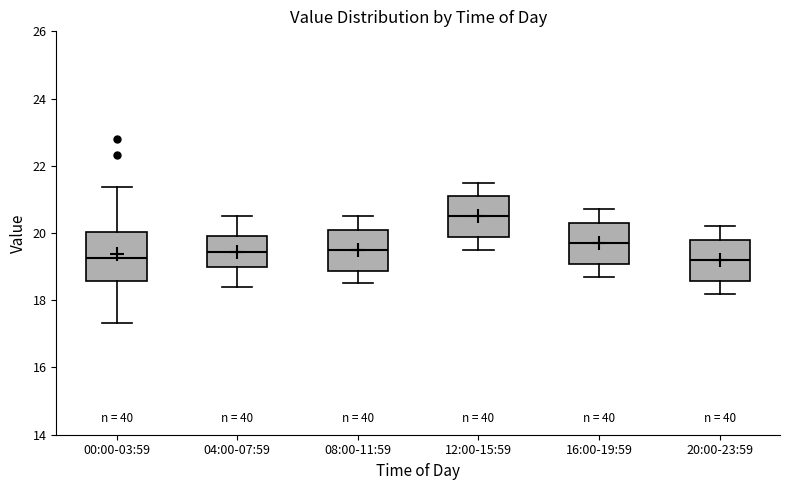

Reading left to right, read every box against the y-axis: the position of its median line, the range the box covers, and the ends of its whiskers. The values are not printed on the chart, so give them approximately, as read against the axis.

00:00-03:59: median 19.2, box 18.6 to 20.0, whiskers 17.4 to 21.4
04:00-07:59: median 19.4, box 19.0 to 20.0, whiskers 18.4 to 20.6
08:00-11:59: median 19.6, box 18.8 to 20.2, whiskers 18.6 to 20.6
12:00-15:59: median 20.6, box 19.8 to 21.2, whiskers 19.6 to 21.6
16:00-19:59: median 19.8, box 19.0 to 20.4, whiskers 18.8 to 20.8
20:00-23:59: median 19.2, box 18.6 to 19.8, whiskers 18.2 to 20.2